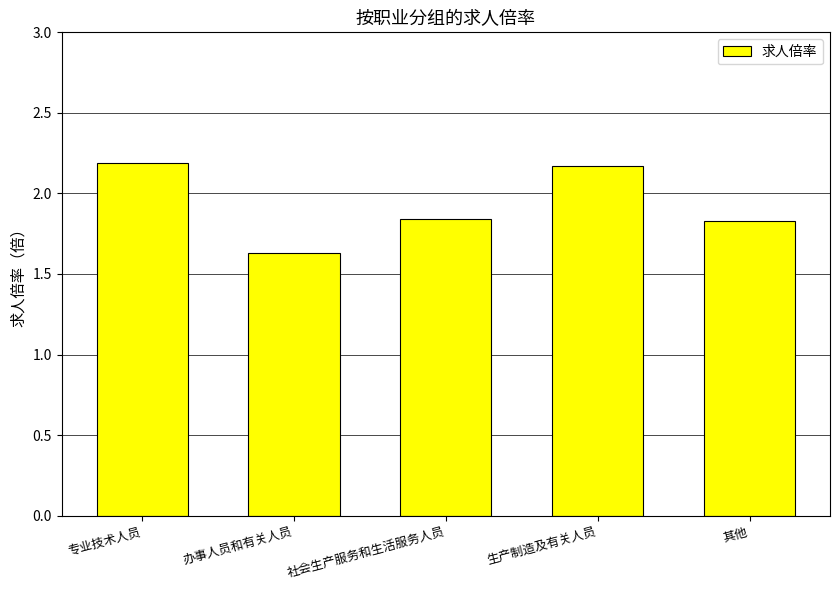

What is the label of the 2nd bar from the right?

生产制造及有关人员